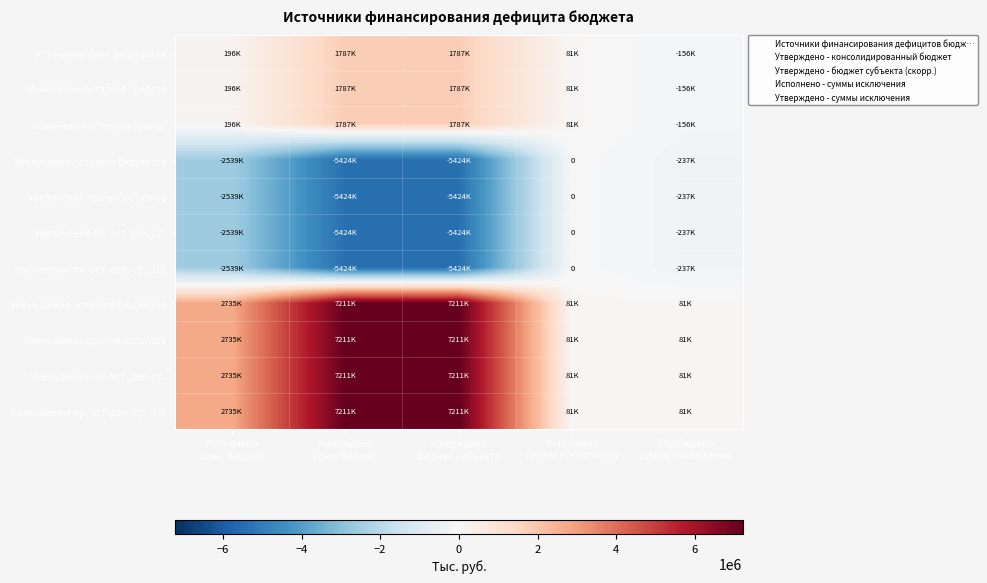

At which category is the sum across all series the highest?

Утверждено
конс. бюджет